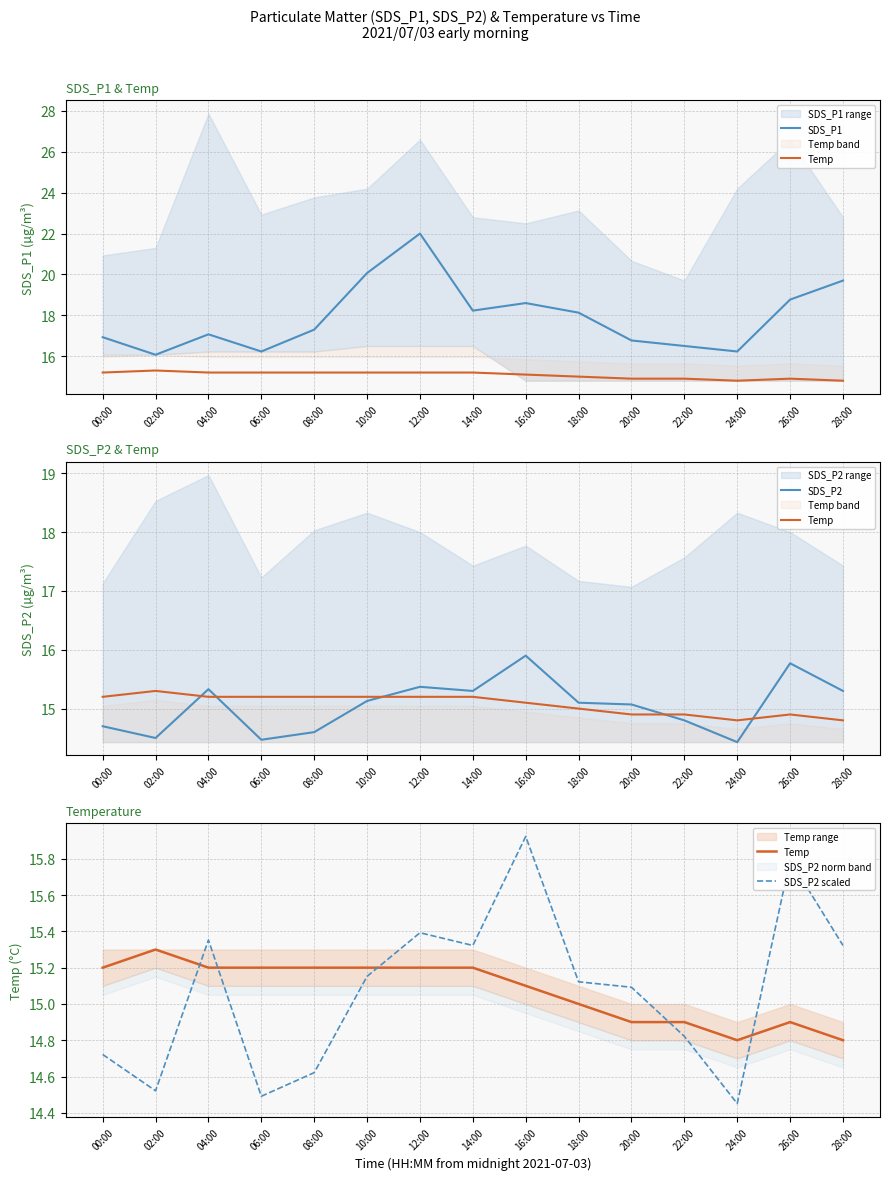

Which series has the largest total across all categories?

SDS_P1